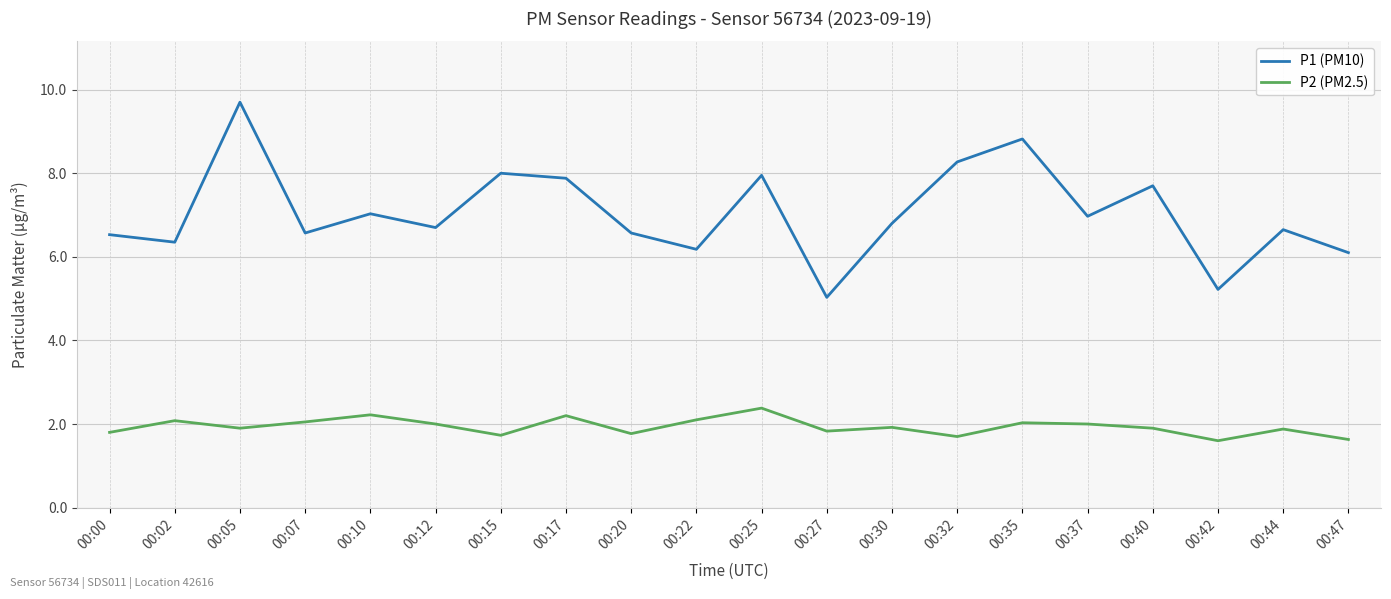

True or false: P2 (PM2.5) and P1 (PM10) intersect in this chart.

False